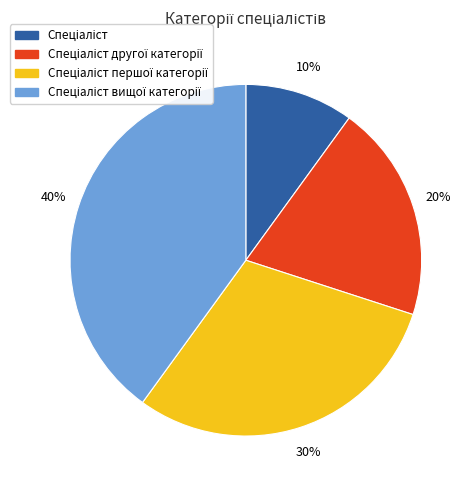

To the nearest percent, what is the average slice percentage?

25%